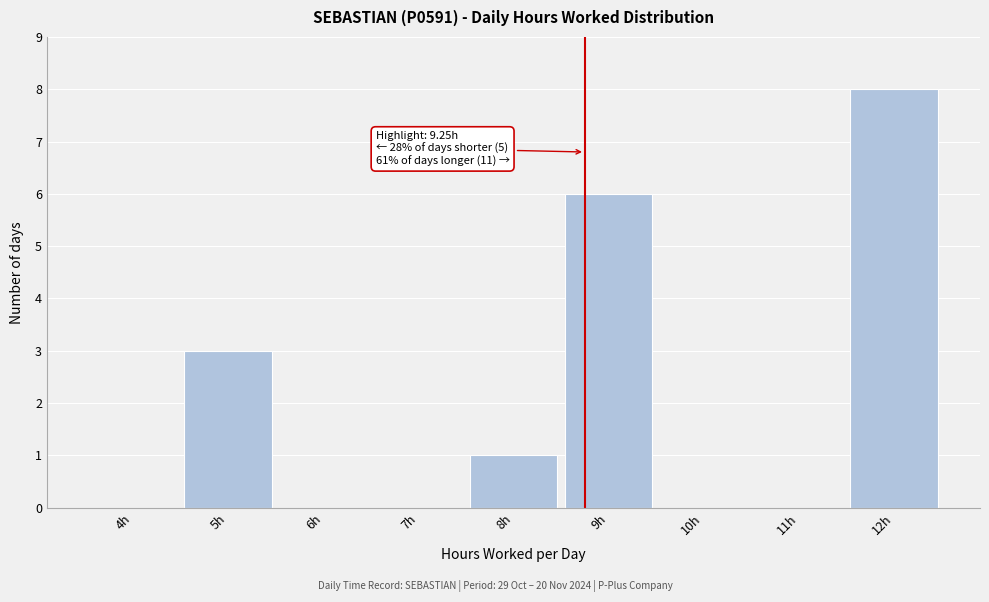

Reading left to right, what are all the values shown in this chart?

4h=0	5h=3	6h=0	7h=0	8h=1	9h=6	10h=0	11h=0	12h=8